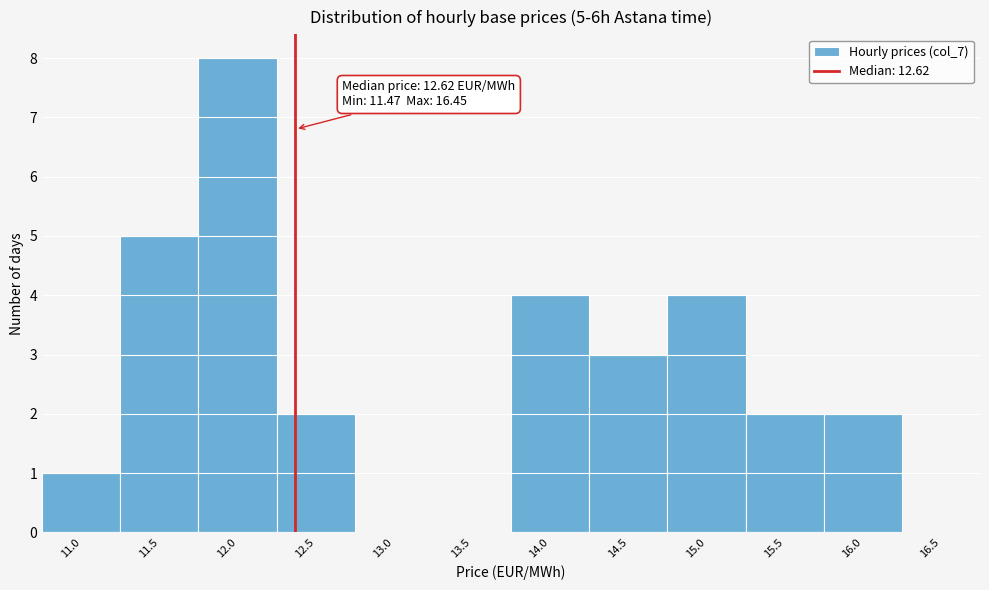

Reading right to left, list all the values displayed in this chart.

16.5=0	16.0=2	15.5=2	15.0=4	14.5=3	14.0=4	13.5=0	13.0=0	12.5=2	12.0=8	11.5=5	11.0=1